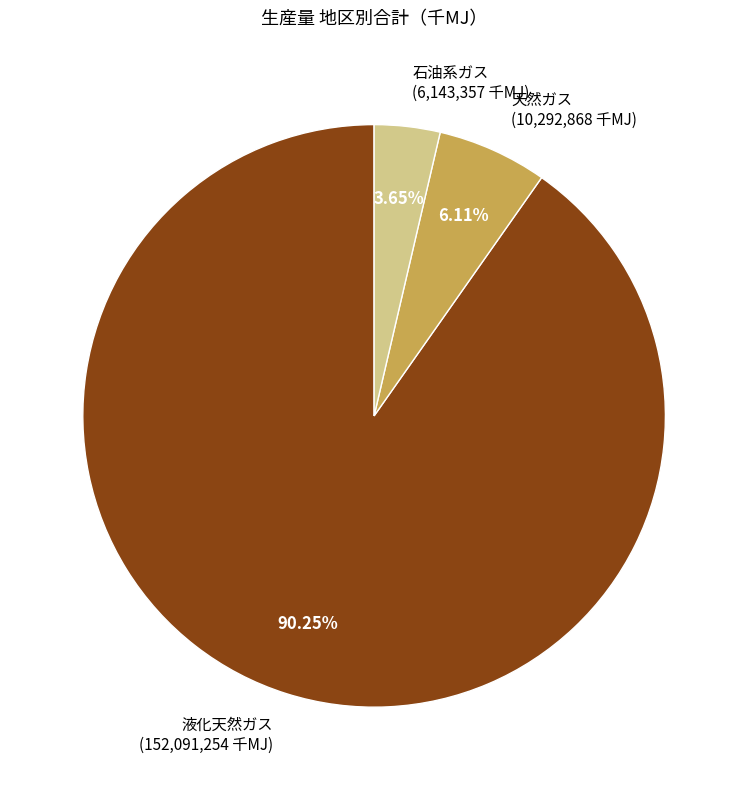

Which slice is the smallest?

石油系ガス